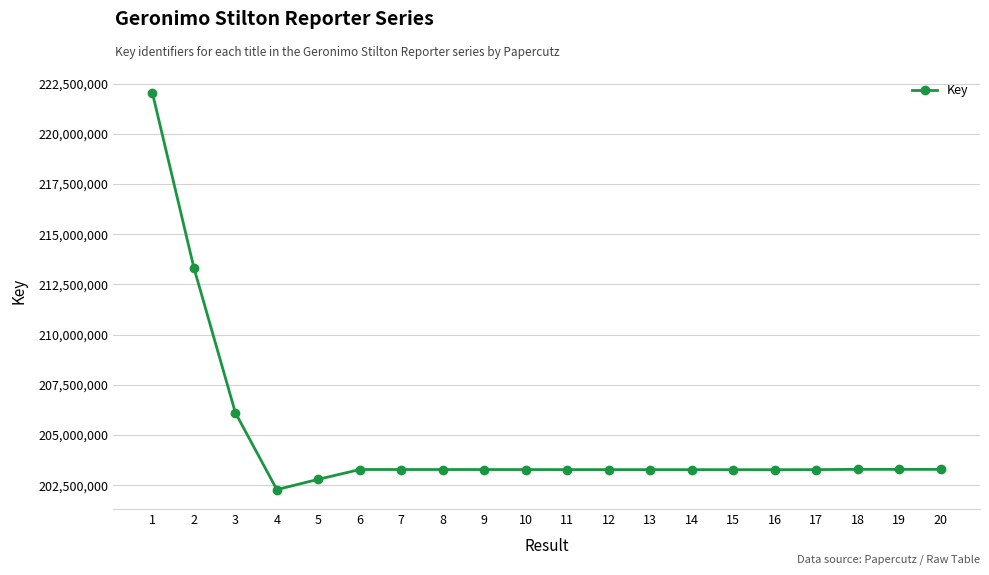

Where does the data first go above 203278757?

1